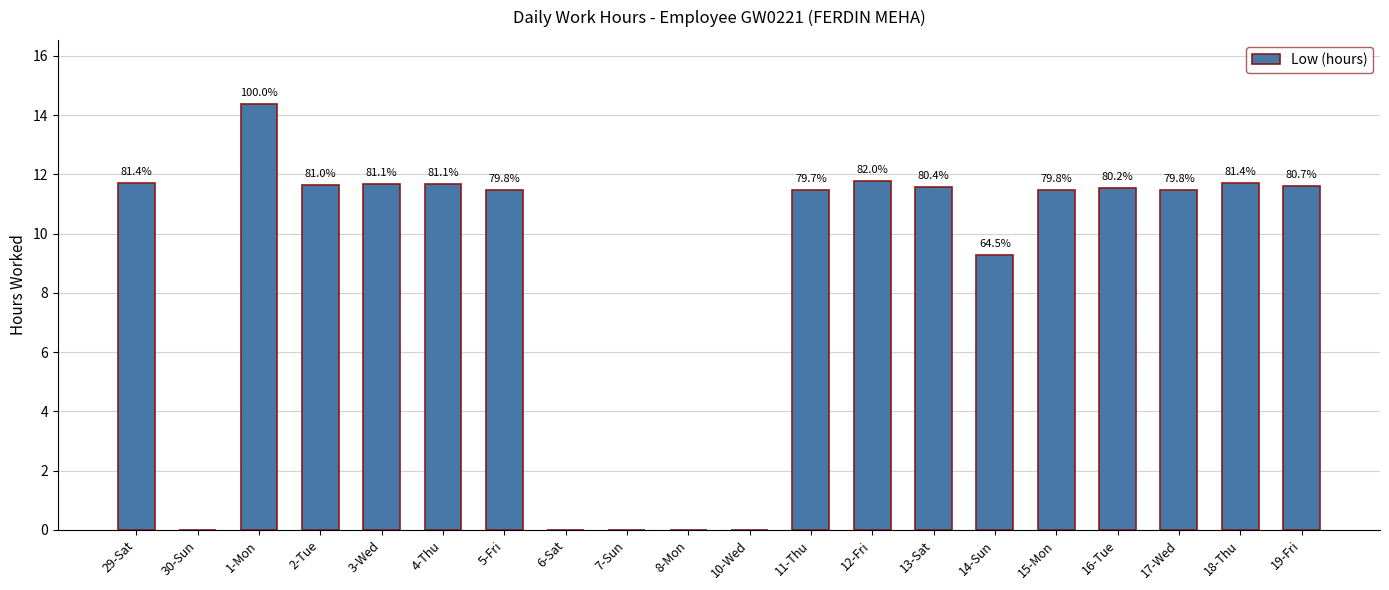

What is the maximum value shown in the chart?

14.4